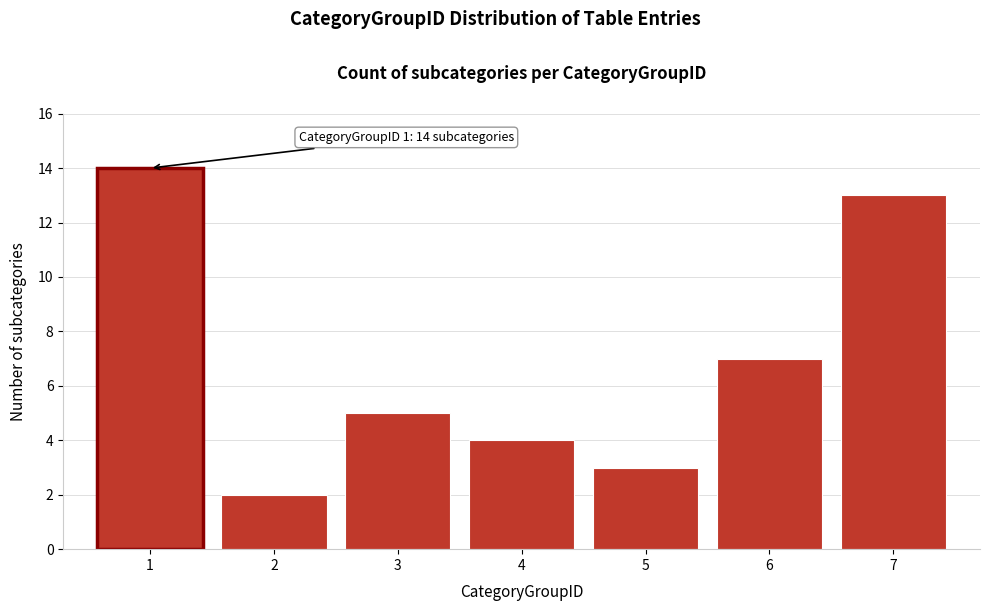

Reading right to left, list all the values displayed in this chart.

7=13	6=7	5=3	4=4	3=5	2=2	1=14